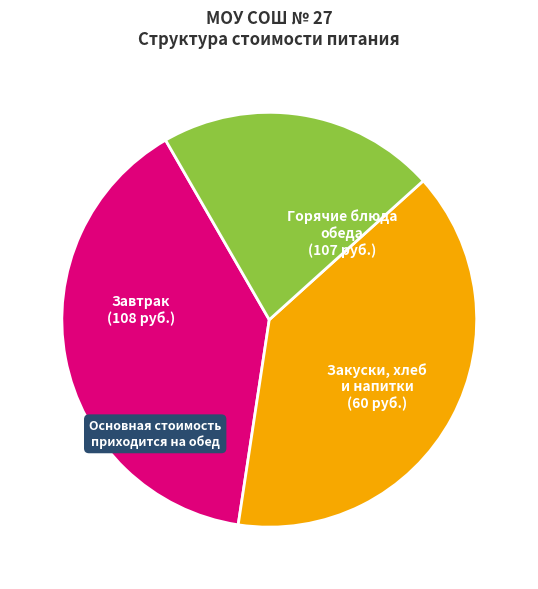

Count the number of slices in the pie.

3